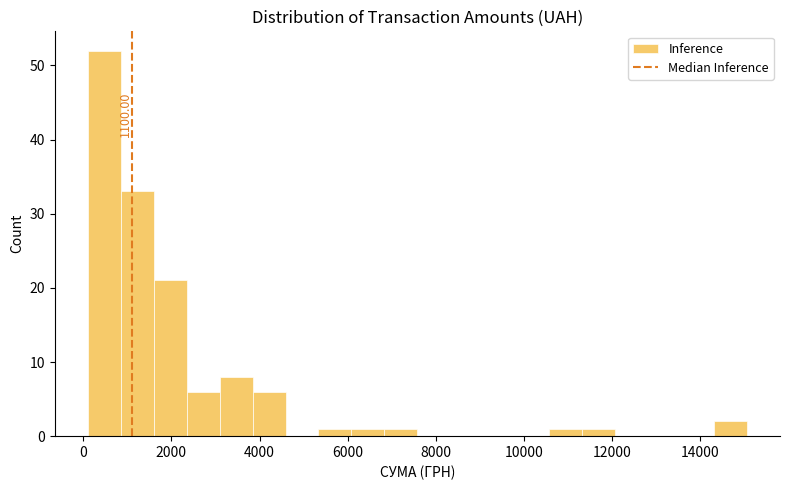

Read against the x-axis, roughly where is the centre of the tallest bar?

400